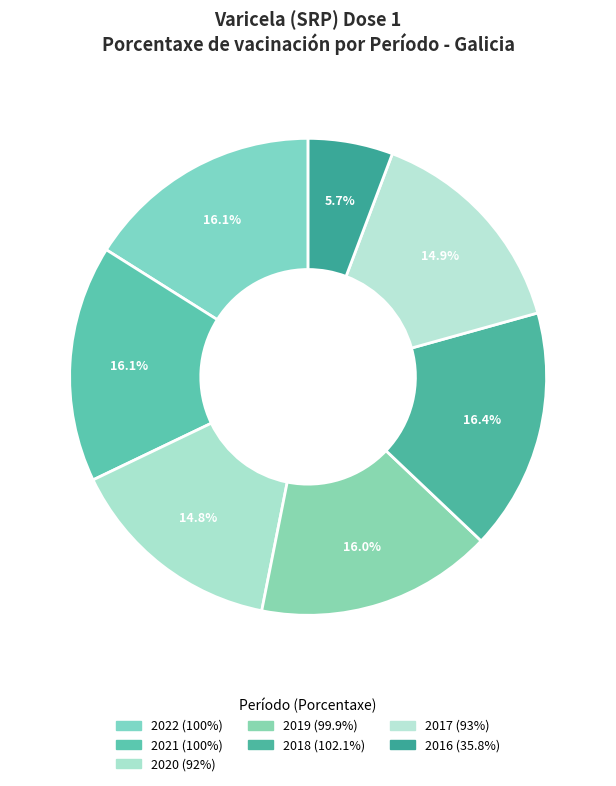

Is there any slice that represents more than half of the pie?

No